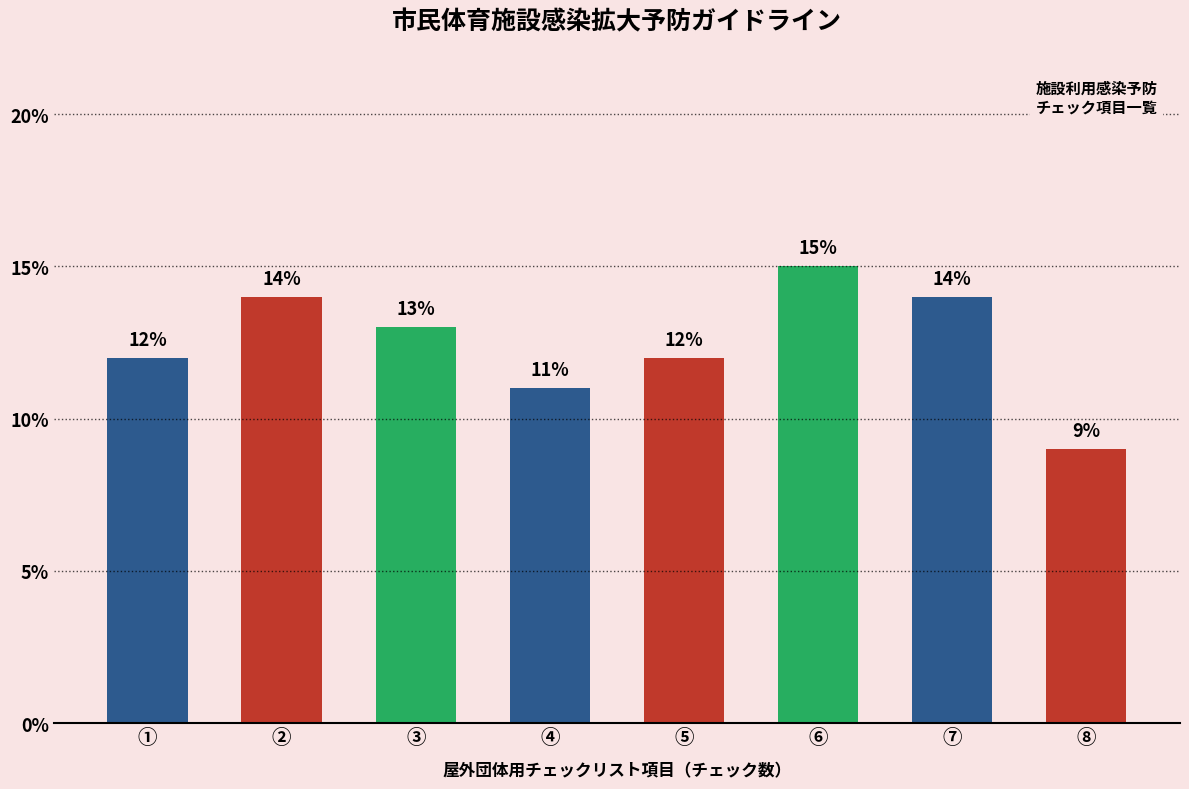

What is the greatest value displayed?

15